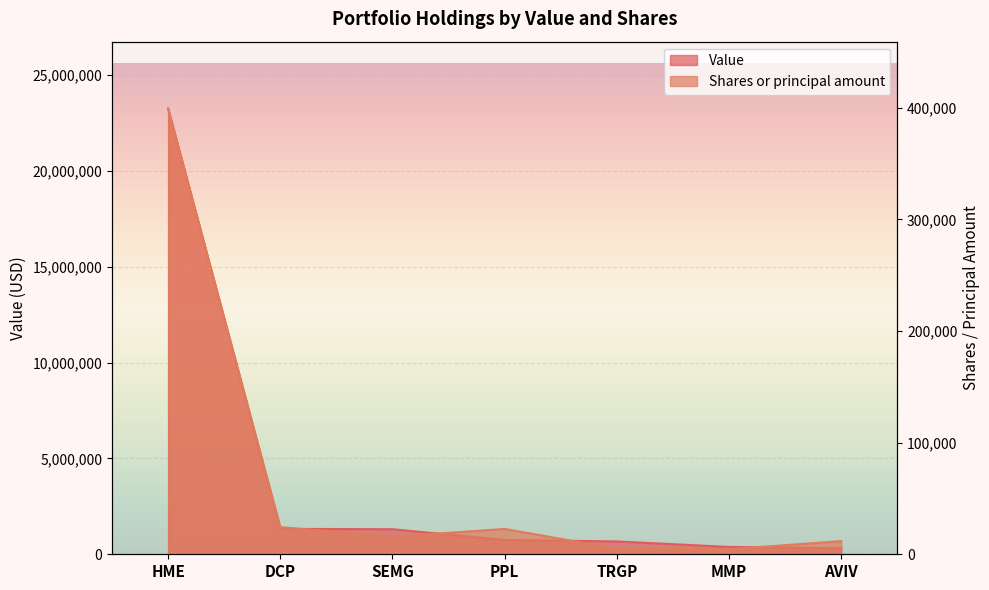

Reading left to right, list all the values displayed in this chart.

Value: 23255000	1326000	1307000	745000	671000	383000	311000
Shares or principal amount: 399300	24351	15700	22700	4928	4547	11800